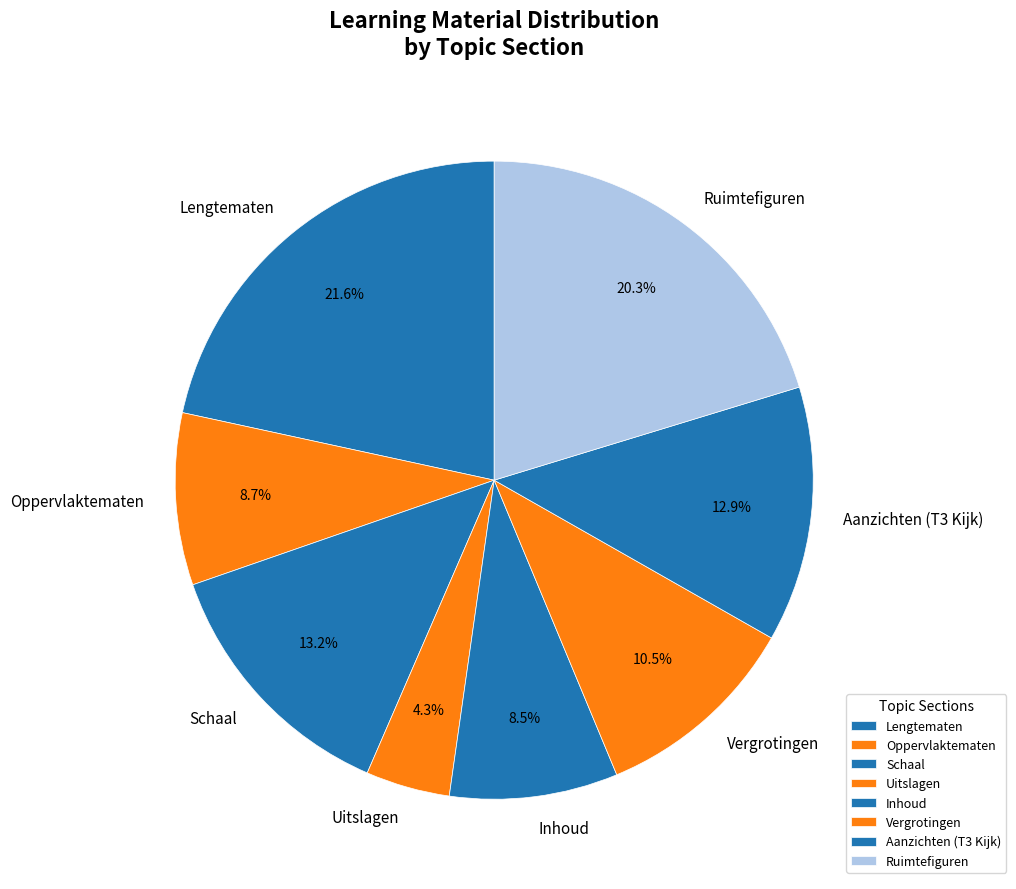

Does any single category account for the majority?

No